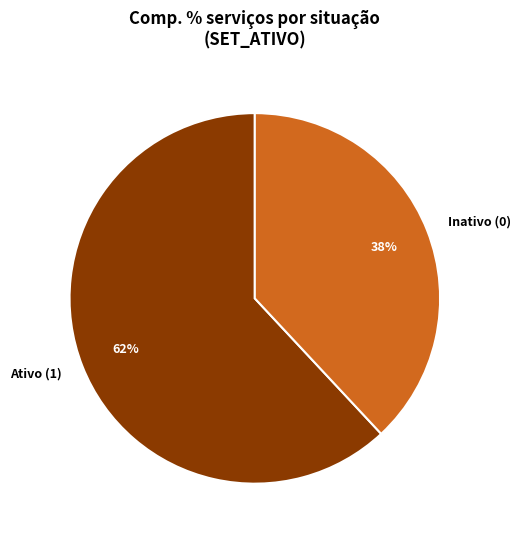

What is the largest slice in the pie chart?

Ativo (1)